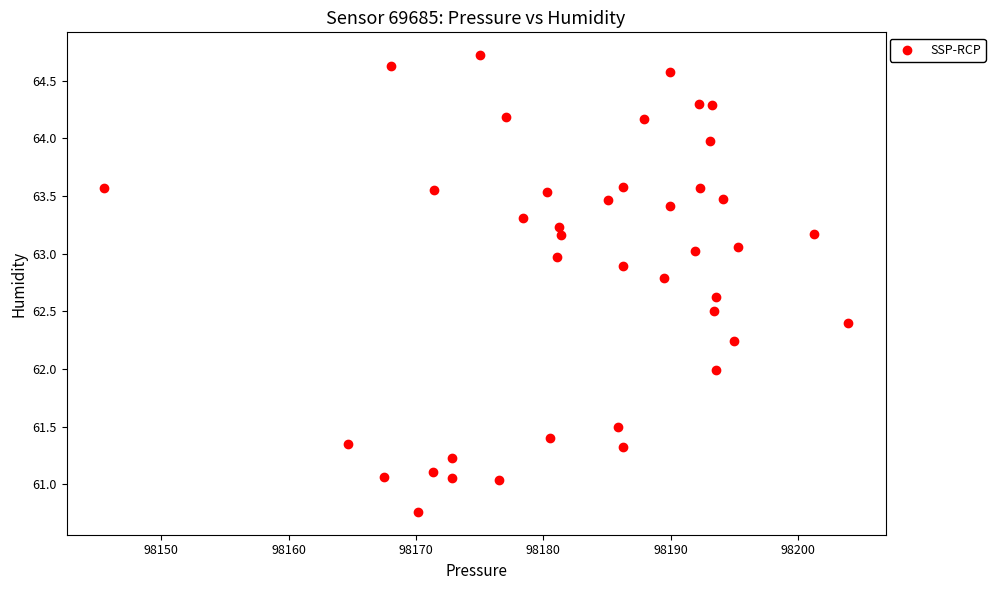

What is the range of X values (max minus min)?

58.4